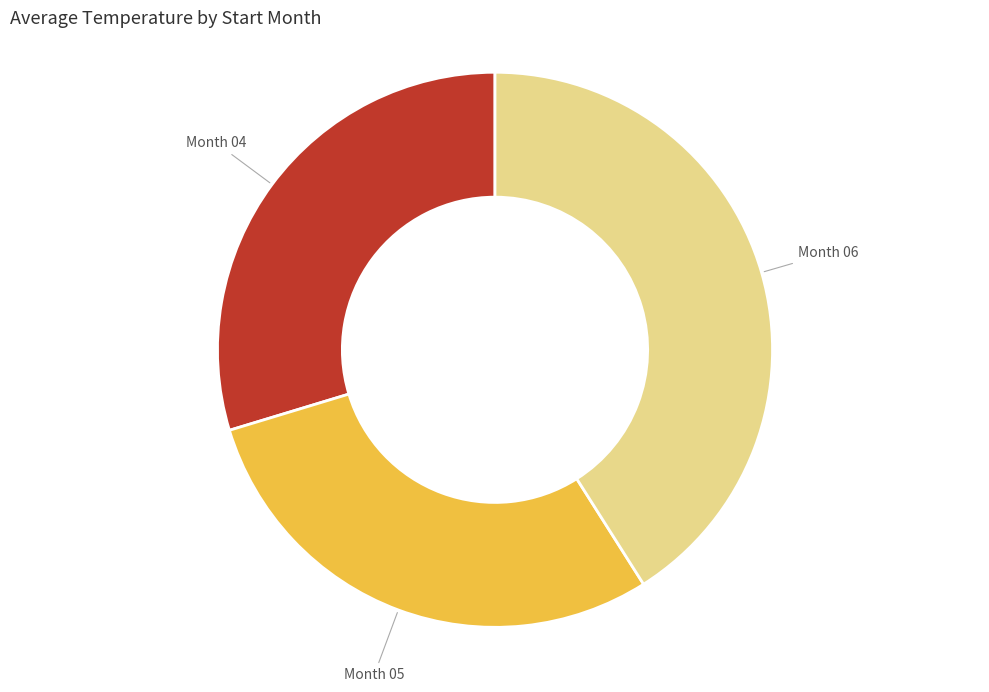

Is there a majority slice in this chart?

No